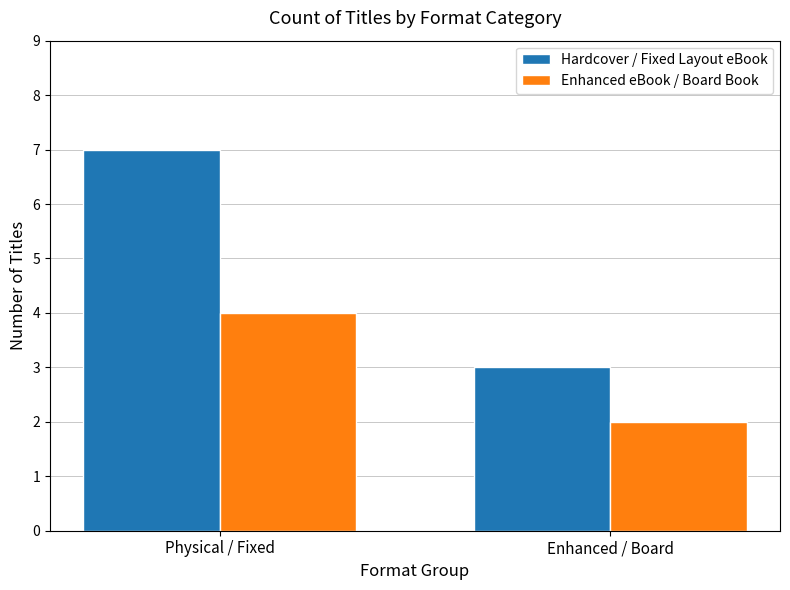

What is the sum of all Hardcover / Fixed Layout eBook values?

10